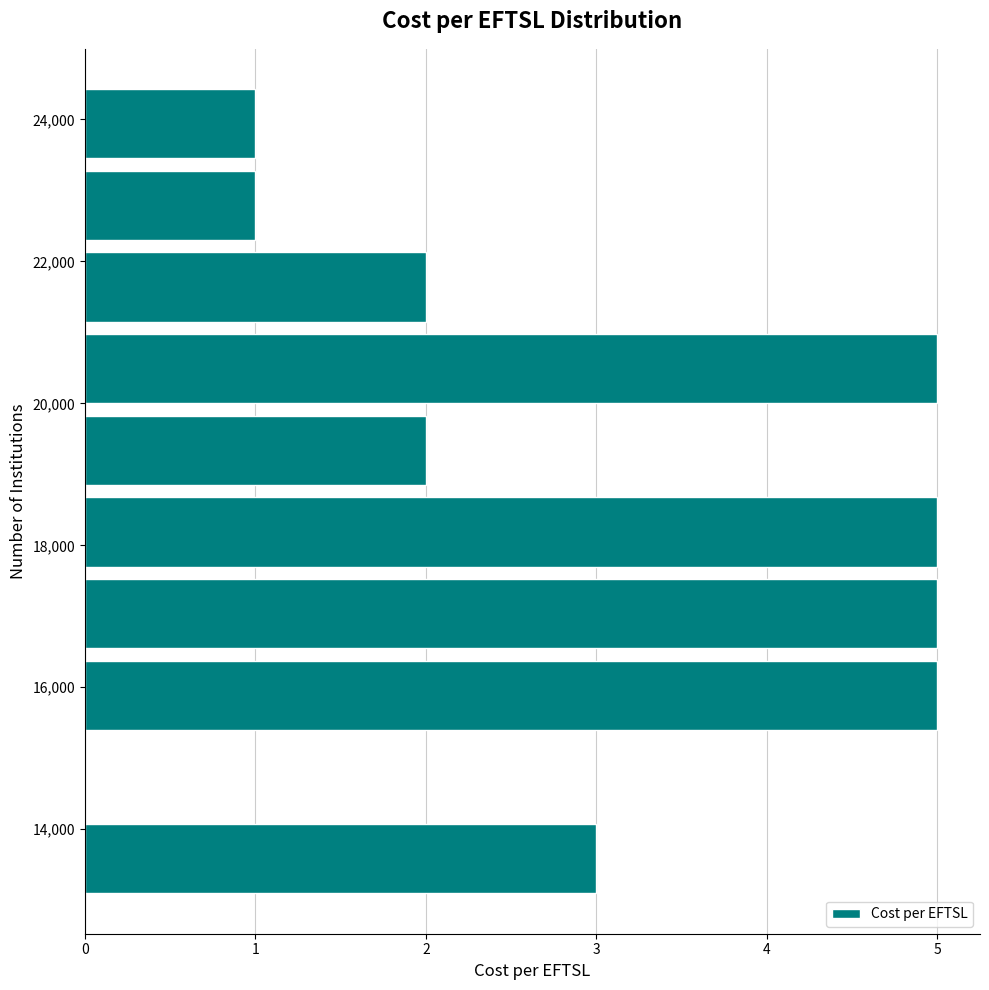

Reading bottom to top, transcribe this chart: for each bar, give the range it covers on the y-axis and its length. Neither the bar edges nor the lengths are printed on the chart, so give them approximately, as read against the axes.

13000 to 14200: 3
14200 to 15400: 0
15400 to 16400: 5
16400 to 17600: 5
17600 to 18800: 5
18800 to 20000: 2
20000 to 21000: 5
21000 to 22200: 2
22200 to 23400: 1
23400 to 24600: 1